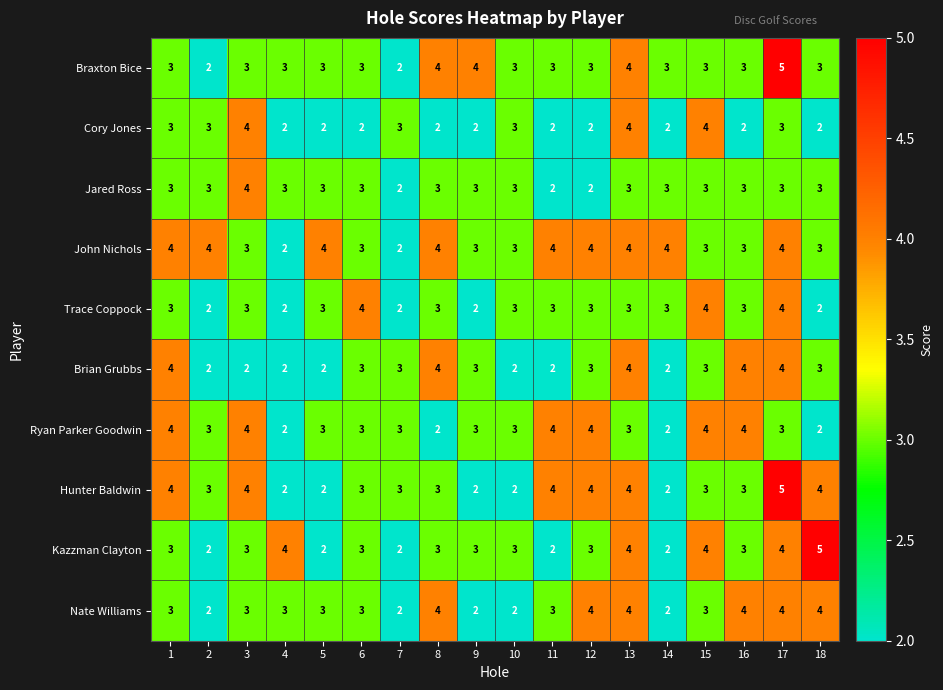

Which series has the largest total across all categories?

John Nichols